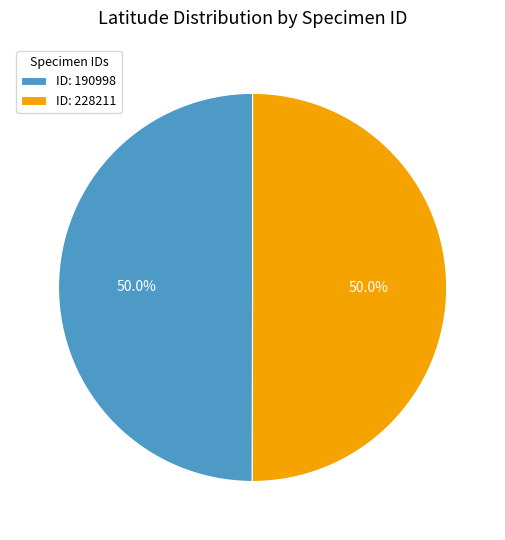

Count the number of slices in the pie.

2